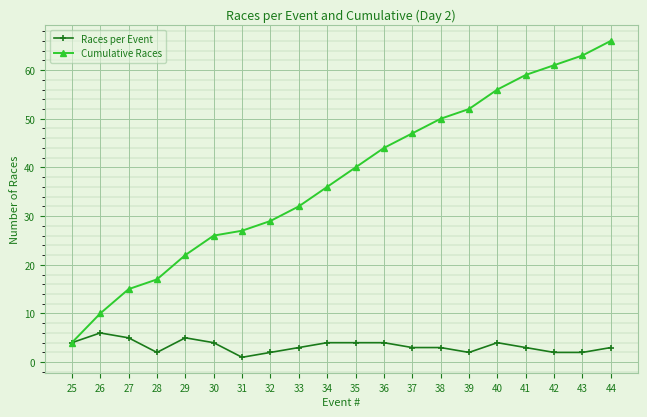

Is this an area chart (filled region under the line)?

No